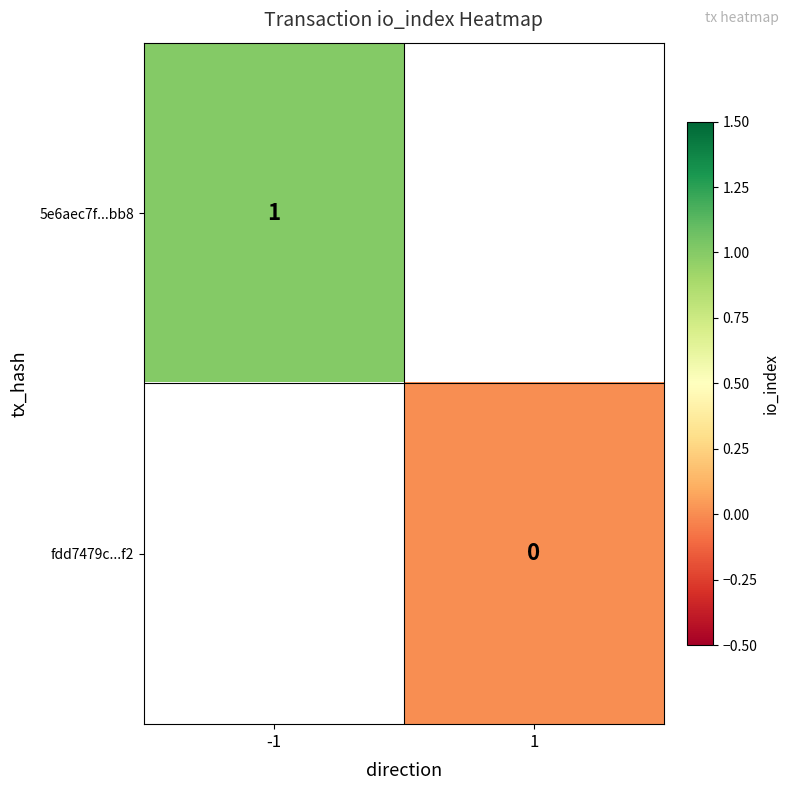

List the labels in order of 5e6aec7f...bb8 value, smallest first.

-1, 1